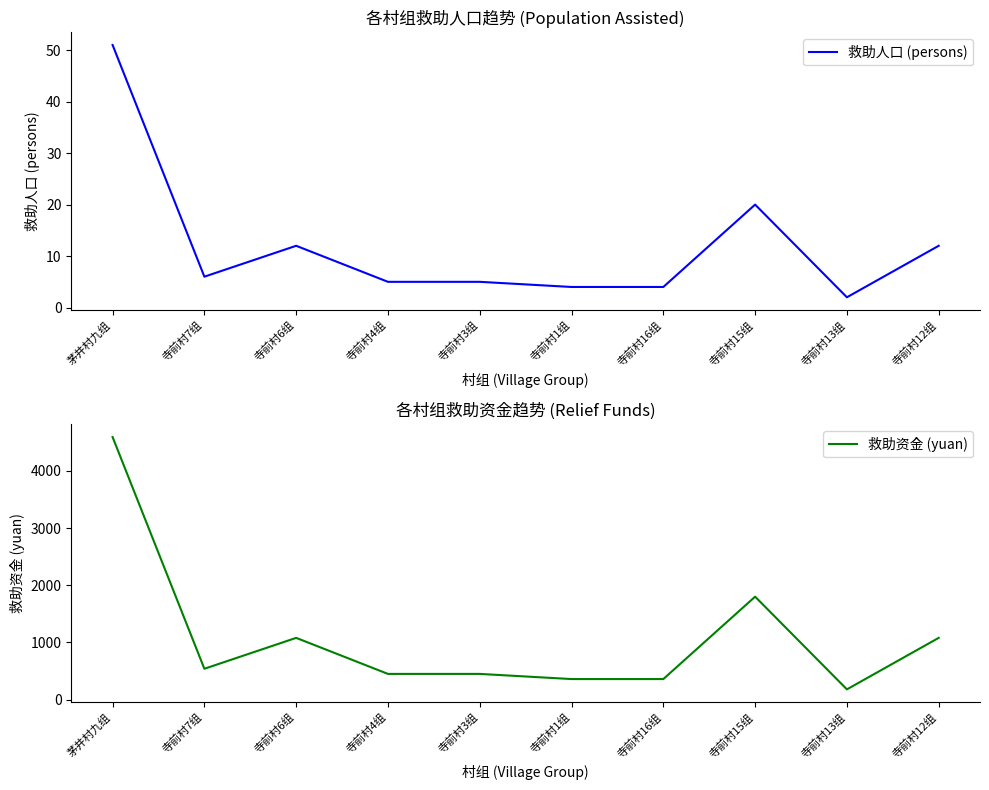

At which category does 救助人口 (persons) reach its first local valley?

寺前村7组